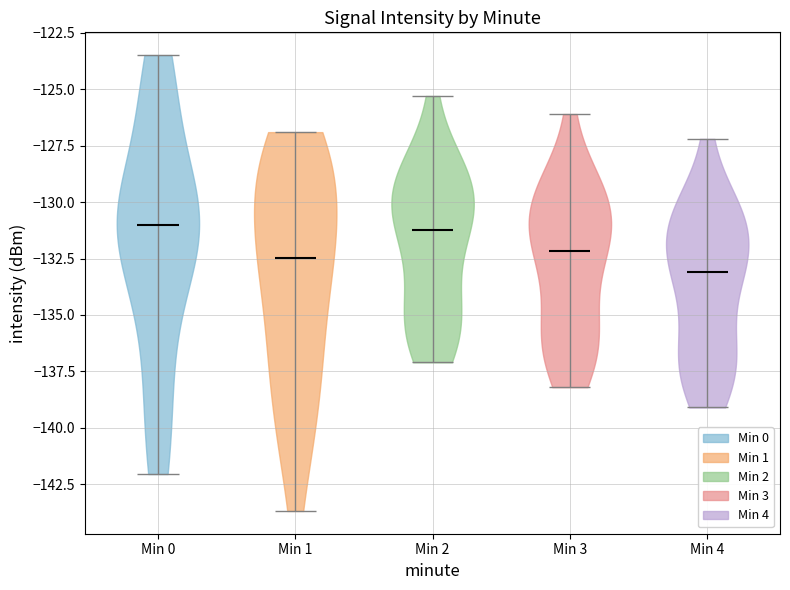

Which violin has the lowest median line?

Min 4